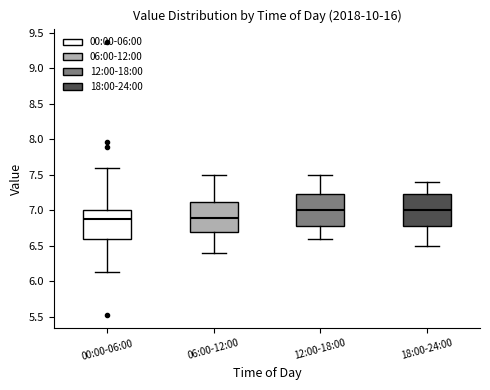

Where is the upper edge of the box for 00:00-06:00 on the y-axis? The values are not printed on the chart, so give them approximately, as read against the axis.

7.00